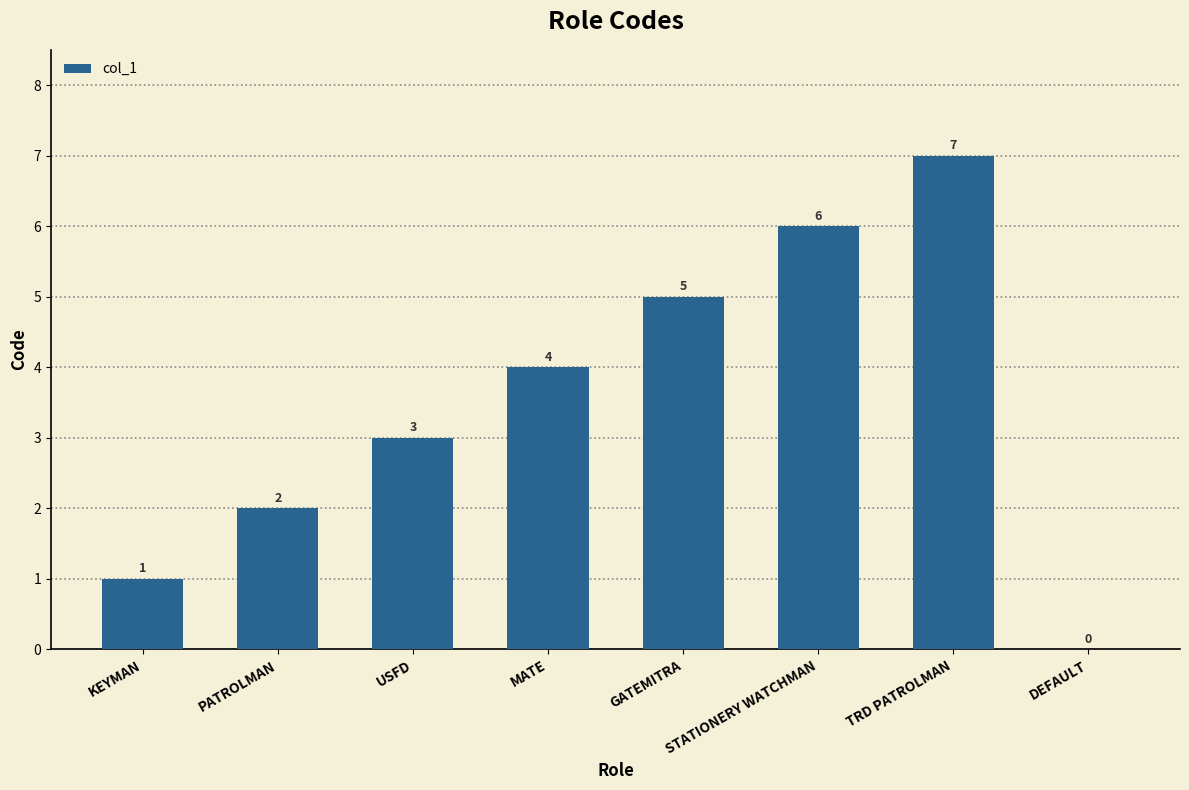

True or false: the data shows 6 at STATIONERY WATCHMAN.

True